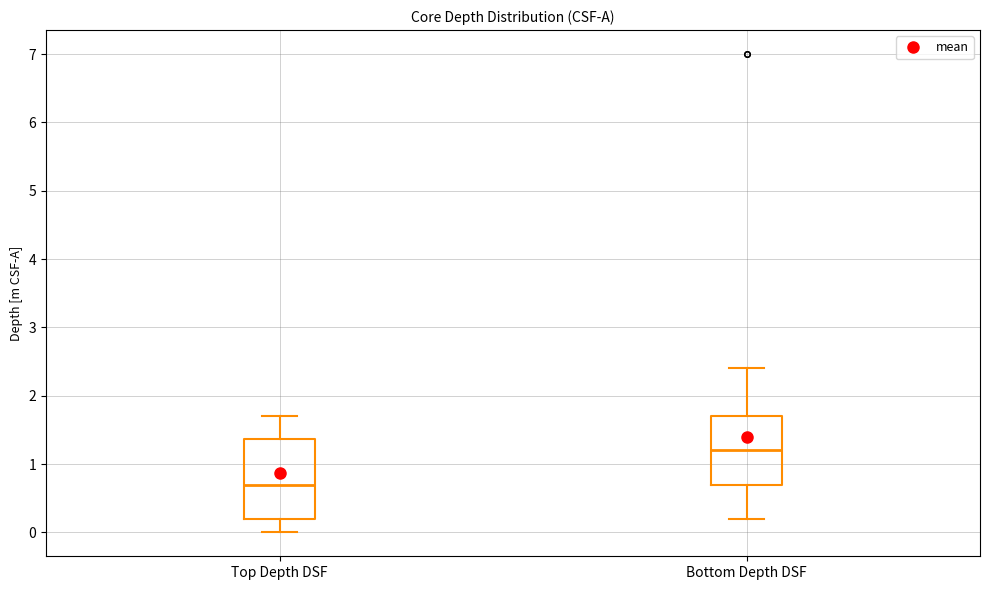

Comparing the boxes themselves (not the whiskers), which one is the tallest?

Top Depth DSF